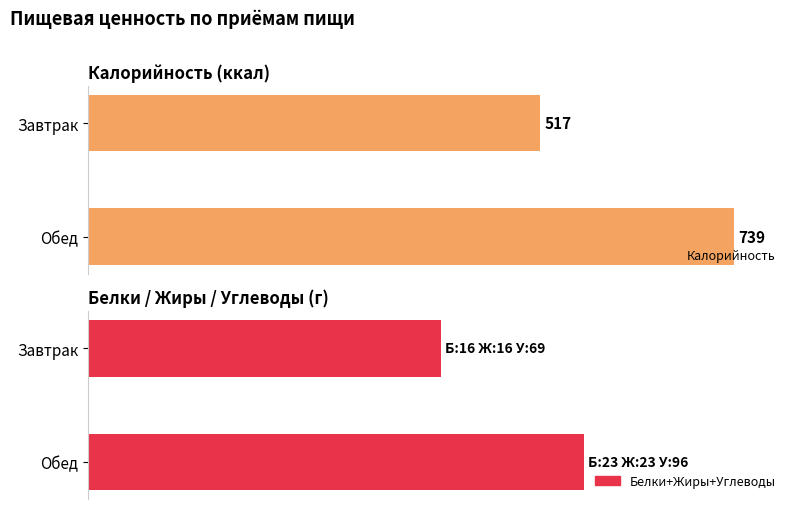

Reading right to left, transcribe all the data shown in this chart.

Калорийность: 739	517
Белки: 23	16
Жиры: 23	16
Углеводы: 96	69